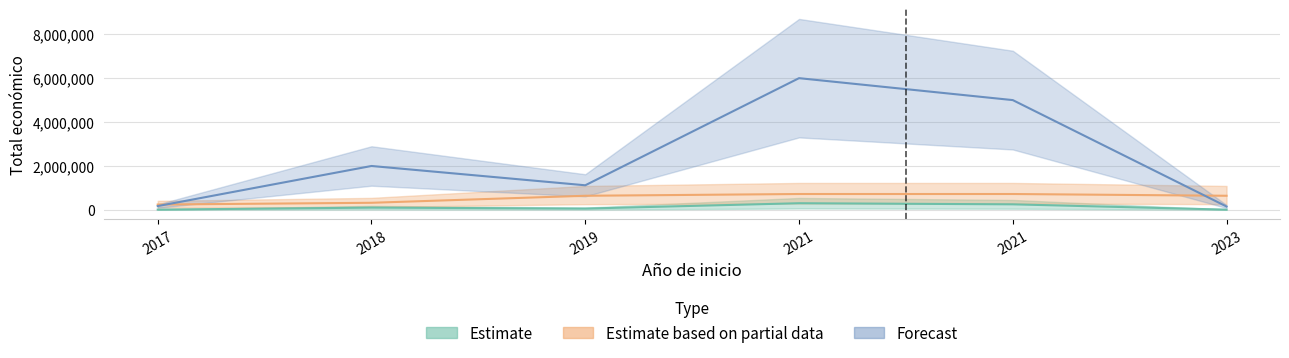

The value of Total economico at 2021 is 299962.0. True or false?

True